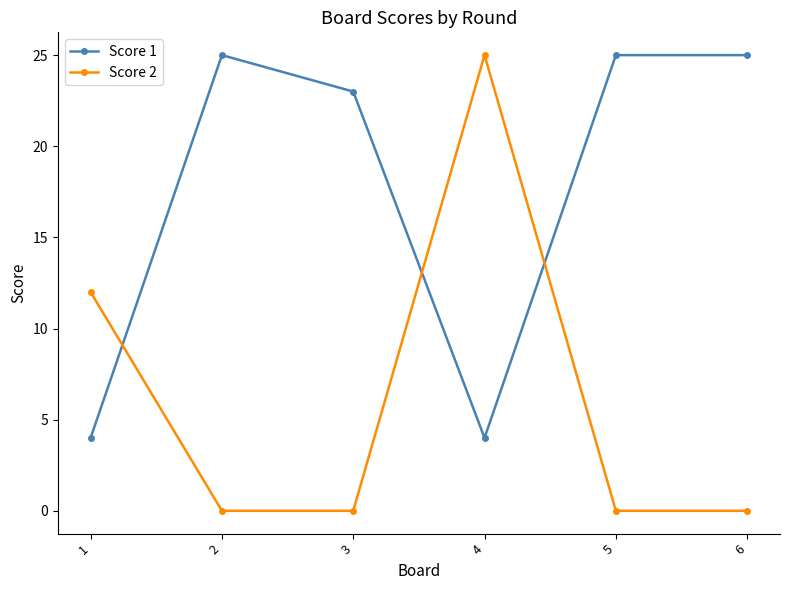

At how many categories does at least one series exceed 4?

6